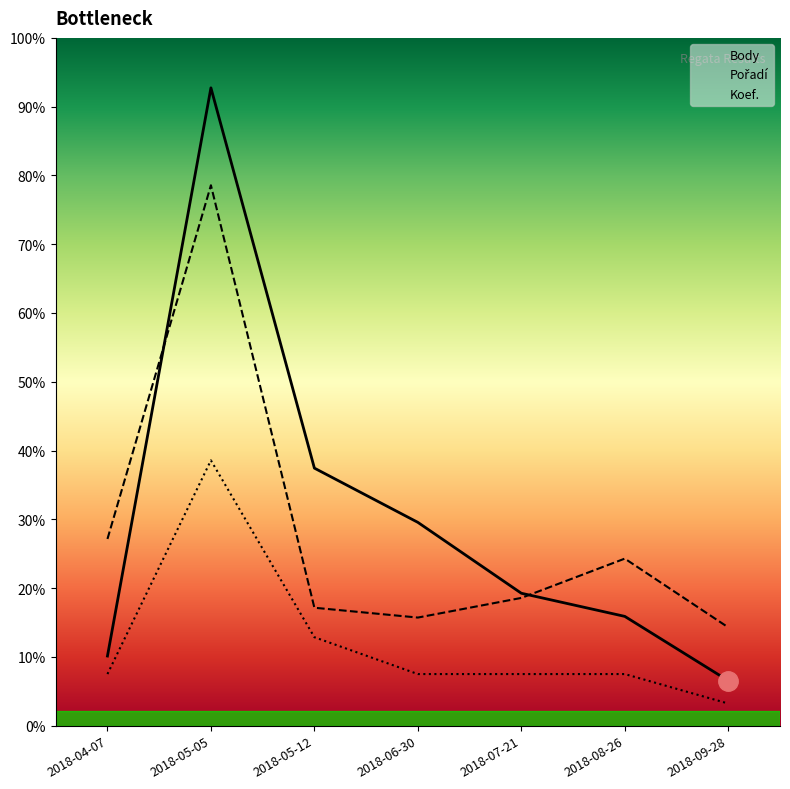

How many data points does each series have?

7